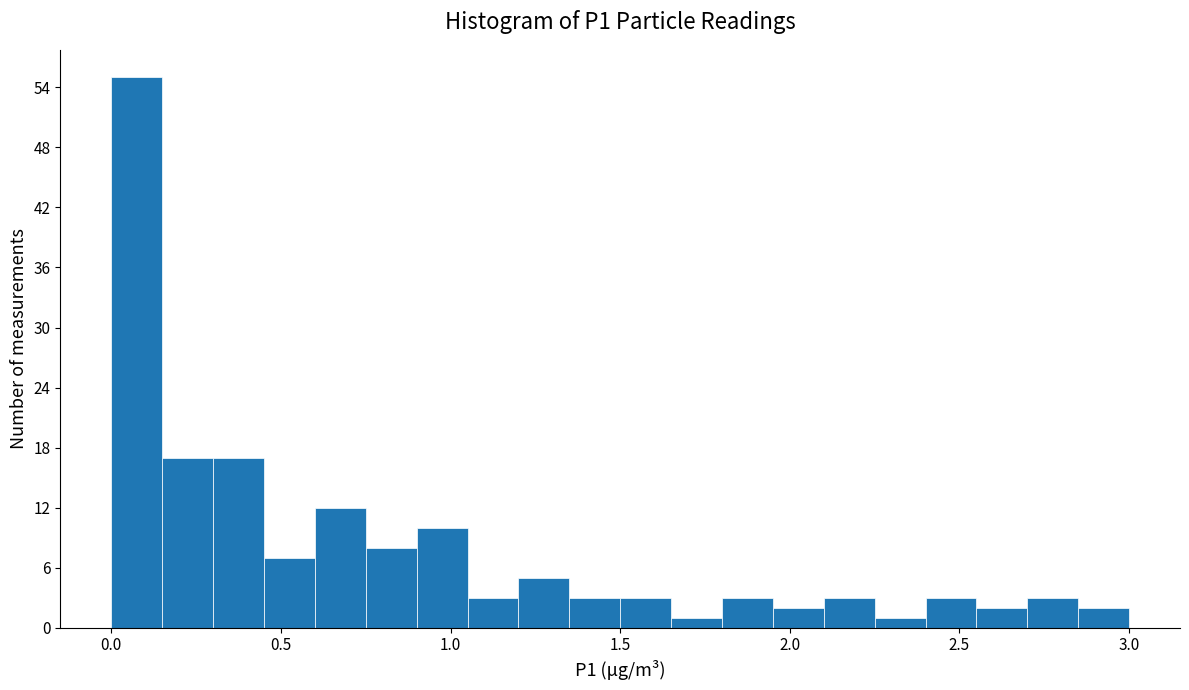

Read against the x-axis, roughly where is the centre of the tallest bar?

0.10